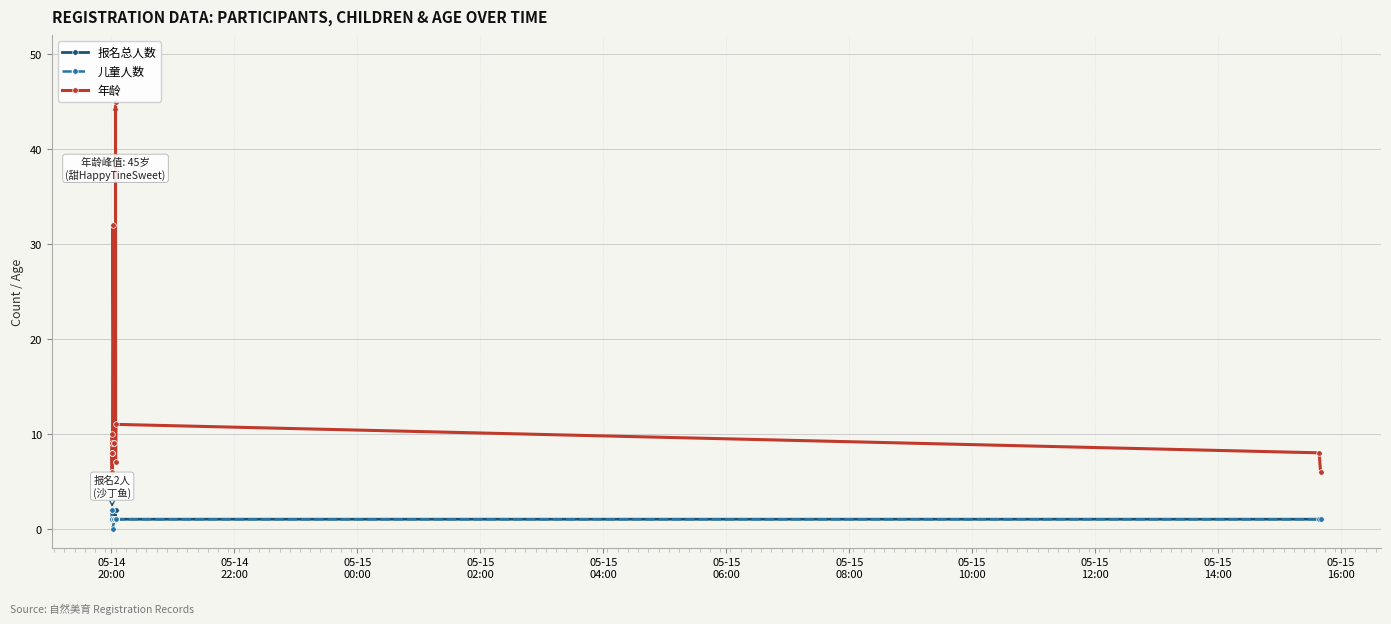

The 报名总人数 series shows 2 at 05-14
20:00. True or false?

False